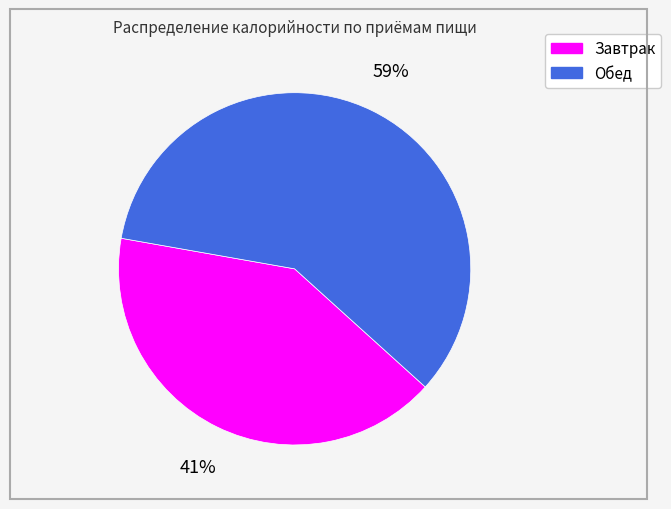

Is the sum of Обед and Завтрак greater than half?

Yes